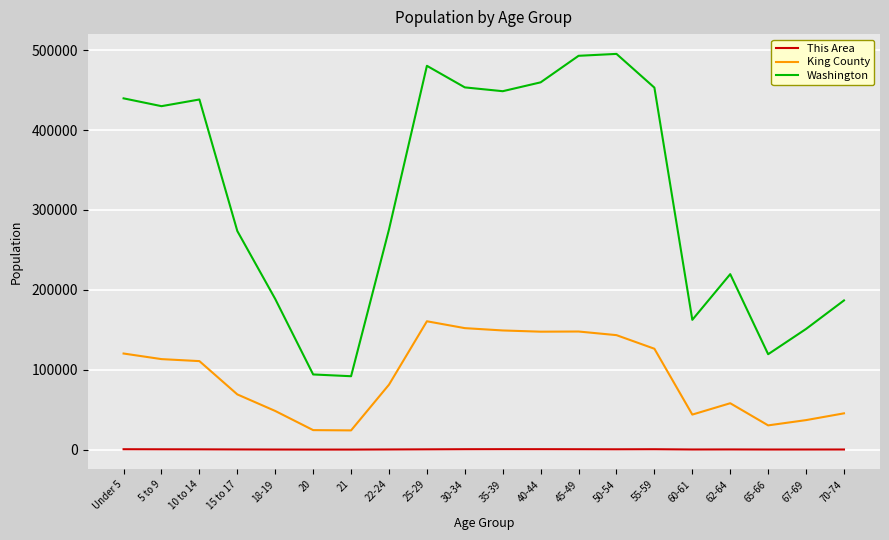

True or false: This Area and Washington intersect in this chart.

False